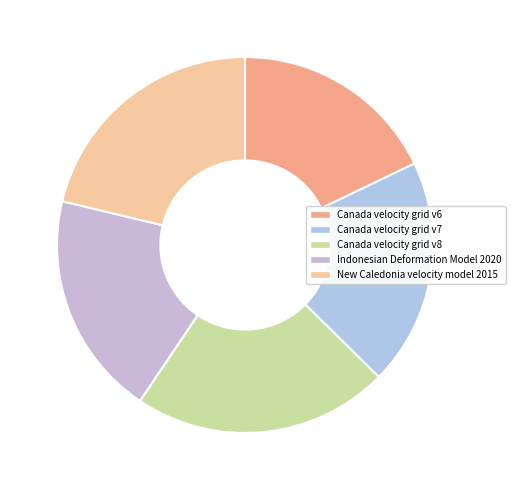

Is it true that New Caledonia velocity model 2015 is 13% of the pie?

False